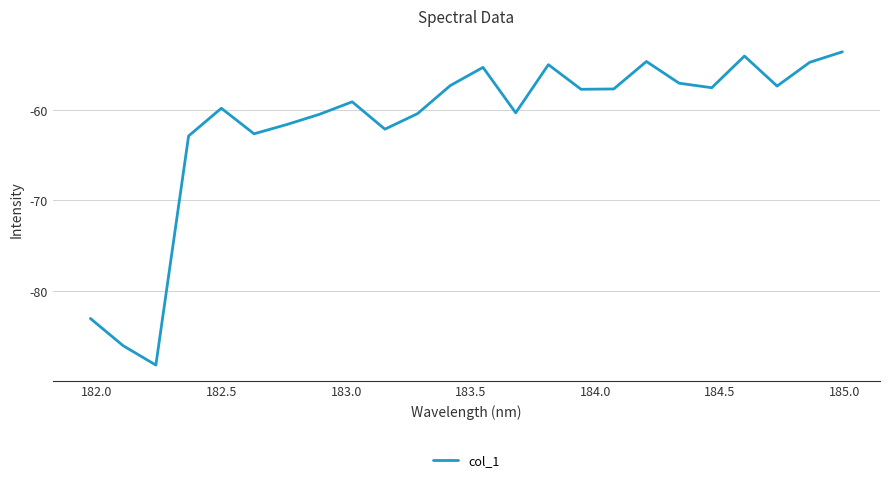

How many interior local valleys (lower than both neighbors) does the data have?

7